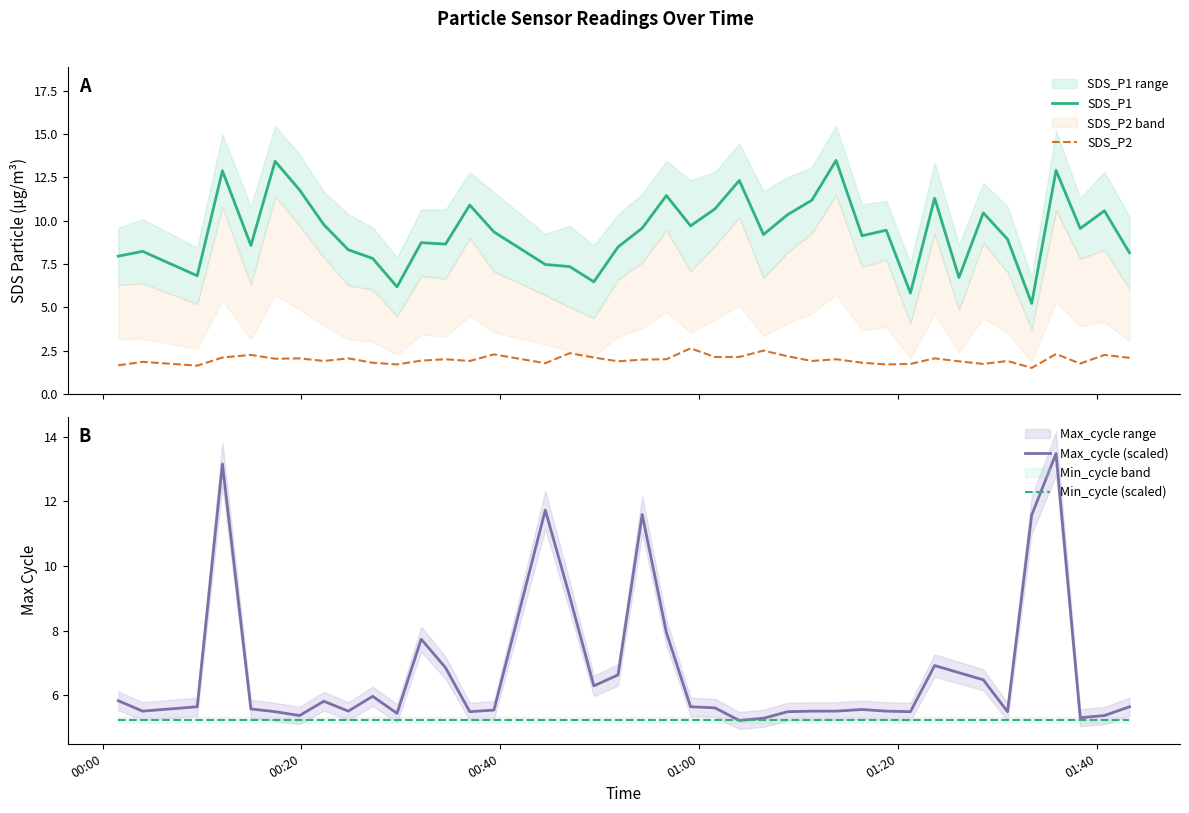

What is the value of the Max_cycle (scaled) point at the 9th from the left?

5.5